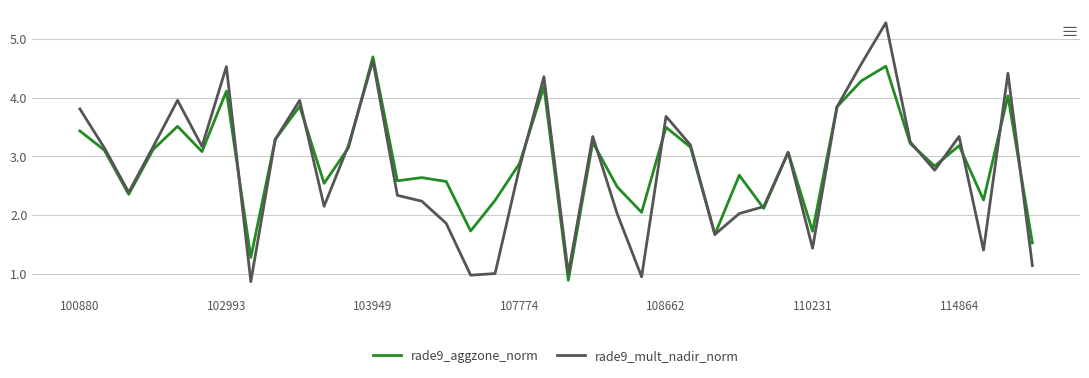

What is the minimum value for rade9_mult_nadir_norm?

0.9